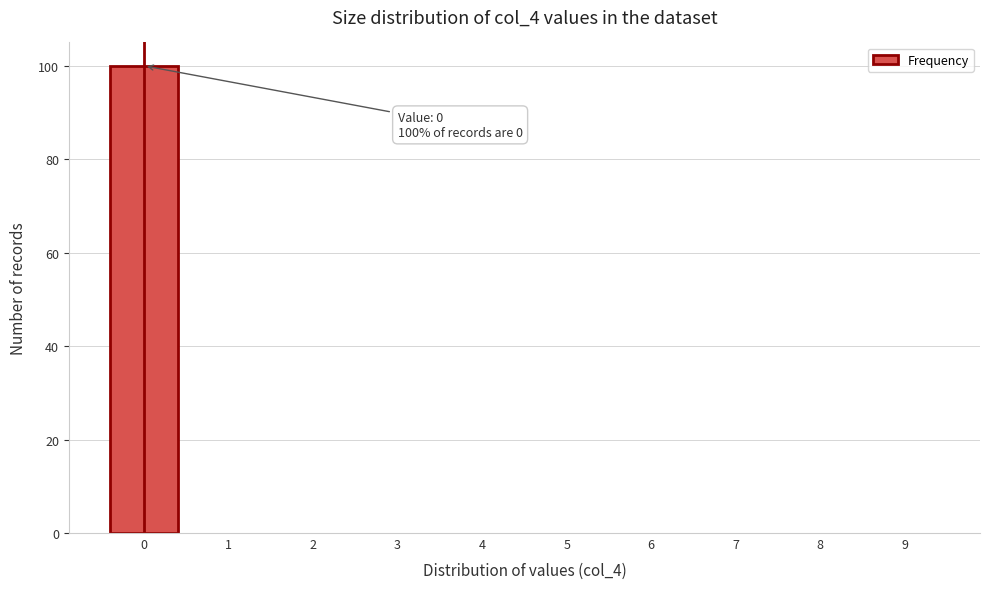

Reading left to right, what are all the values shown in this chart?

0=100	1=0	2=0	3=0	4=0	5=0	6=0	7=0	8=0	9=0